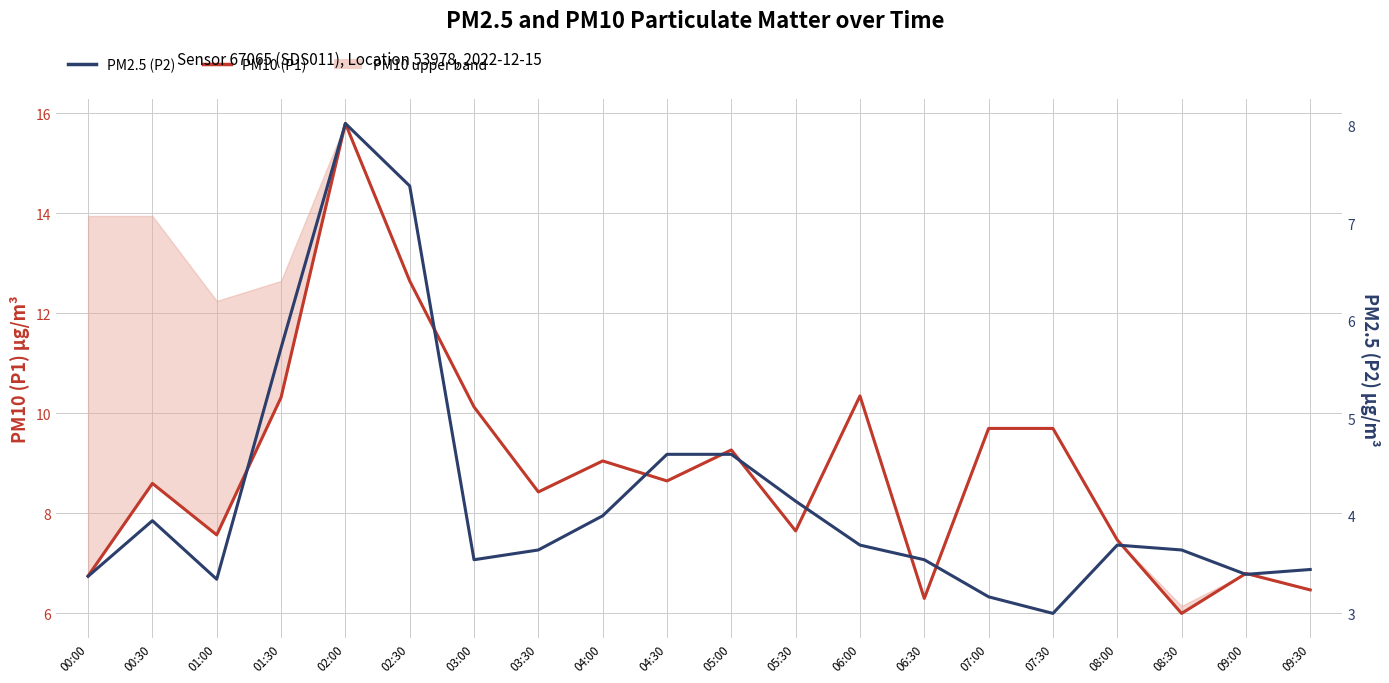

Between 09:00 and 01:30, which is larger?

01:30